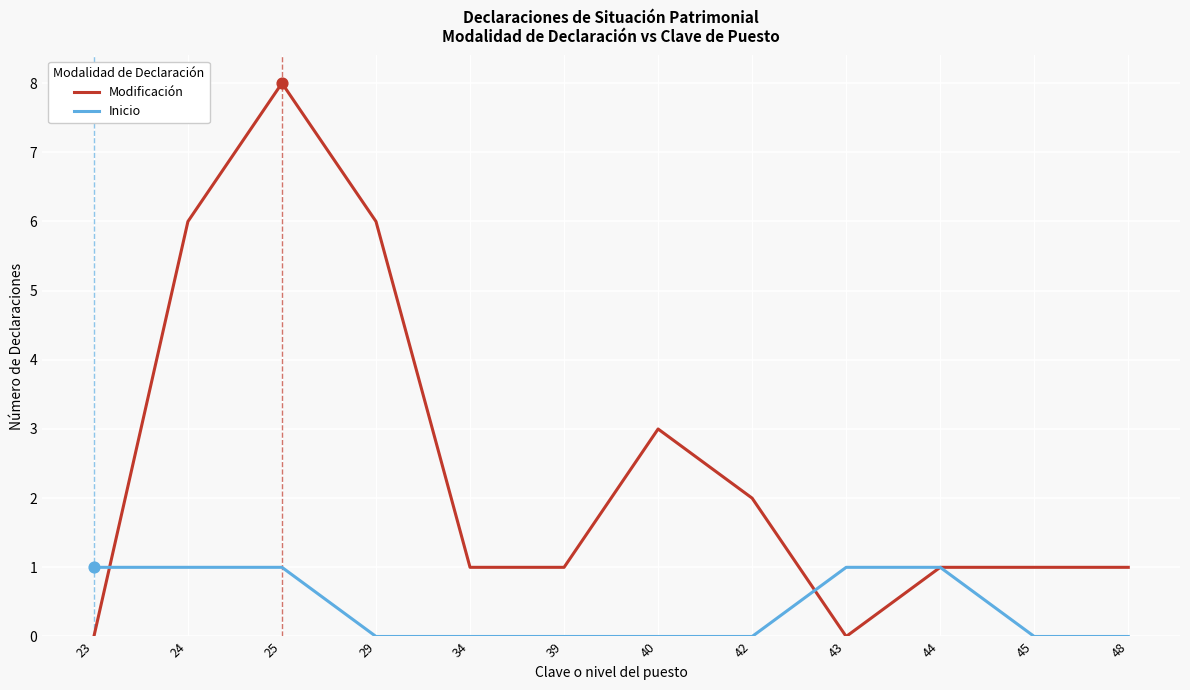

Which series has the widest spread of values?

Modificación